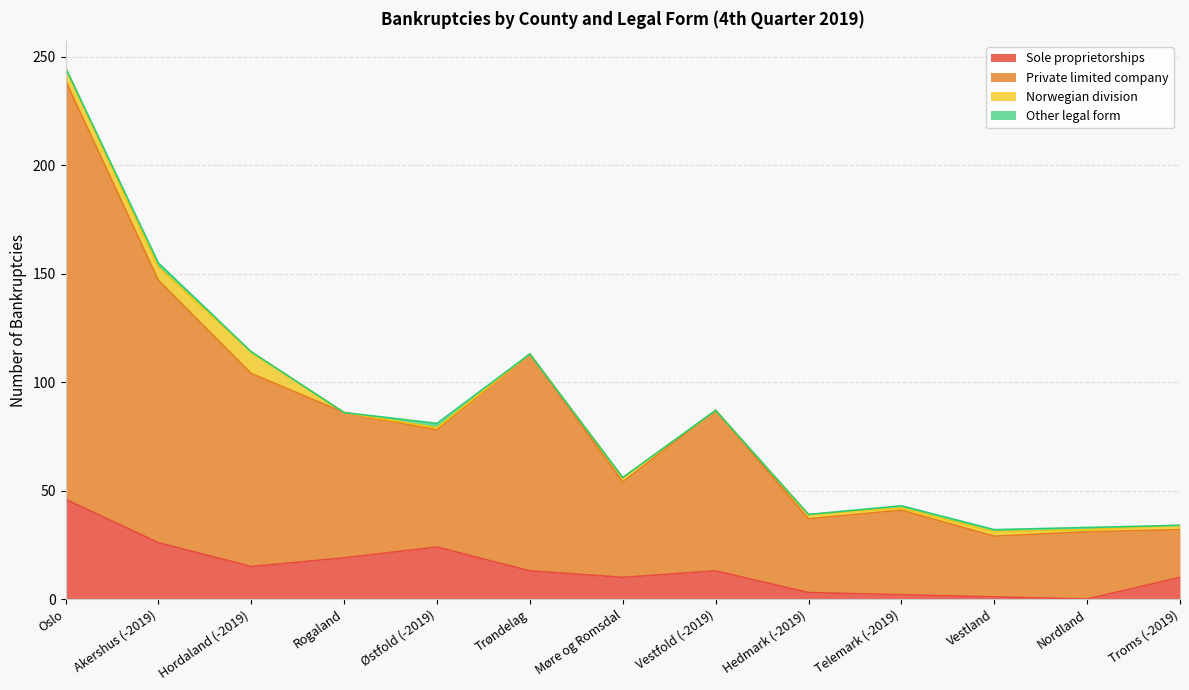

What is the label of the 3rd point from the right?

Vestland